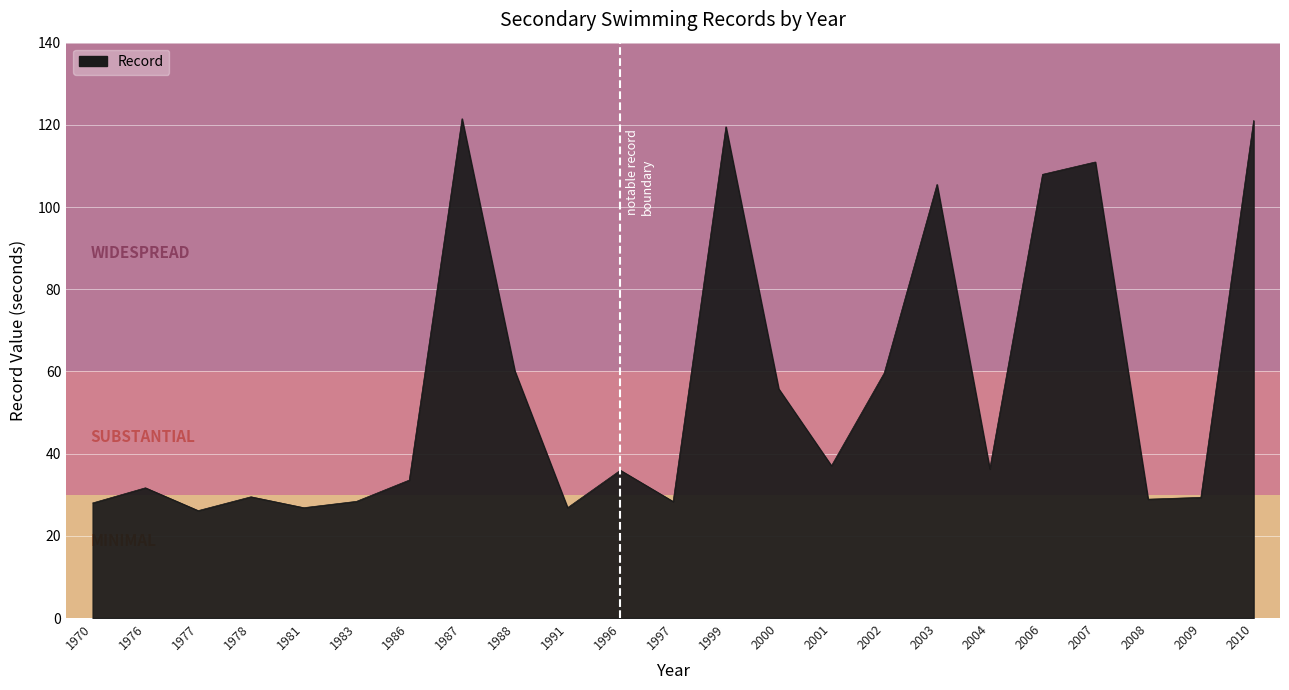

How many interior local peaks (higher than both neighbors) does the data have?

7